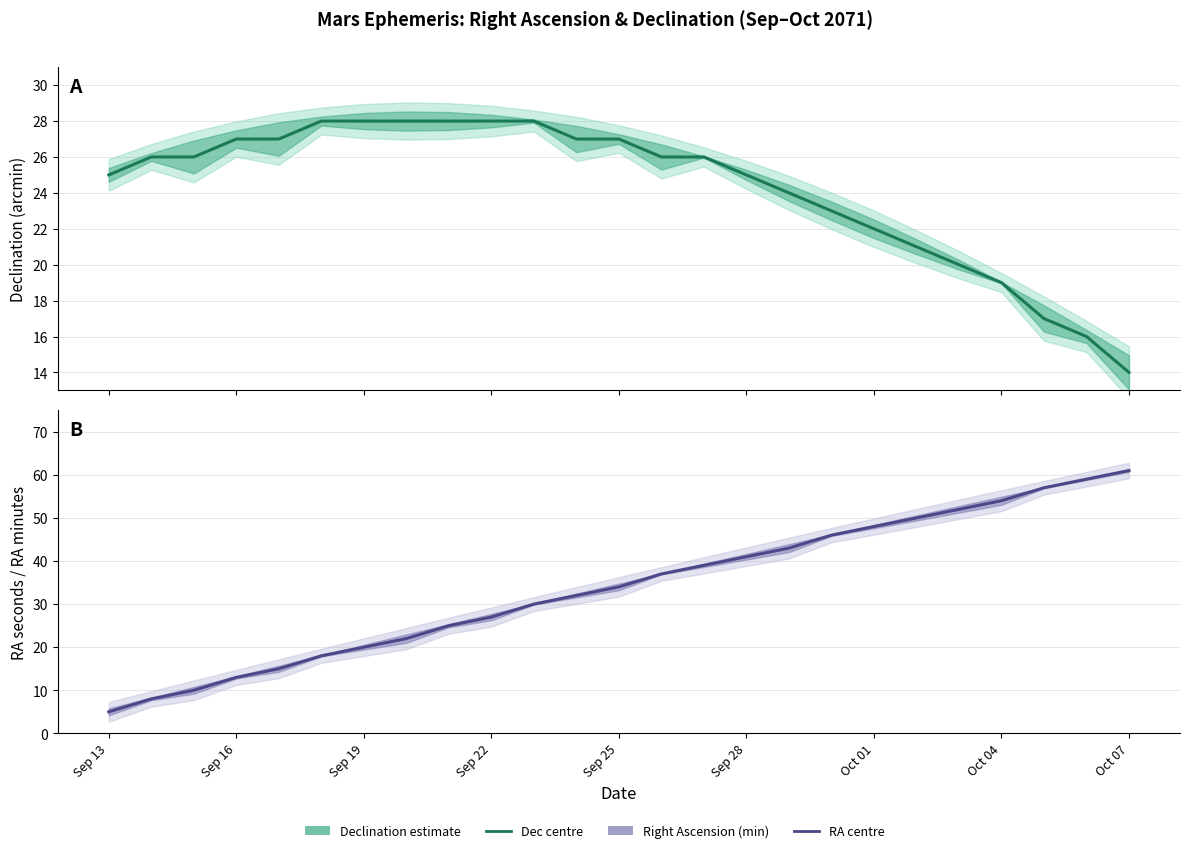

The value of RA (minutes) at Oct 01 is 48. True or false?

True